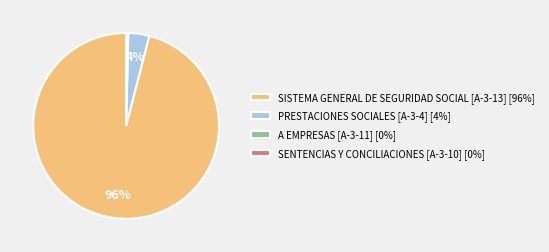

True or false: A EMPRESAS [A-3-11] [0%] accounts for 8% of the total.

False